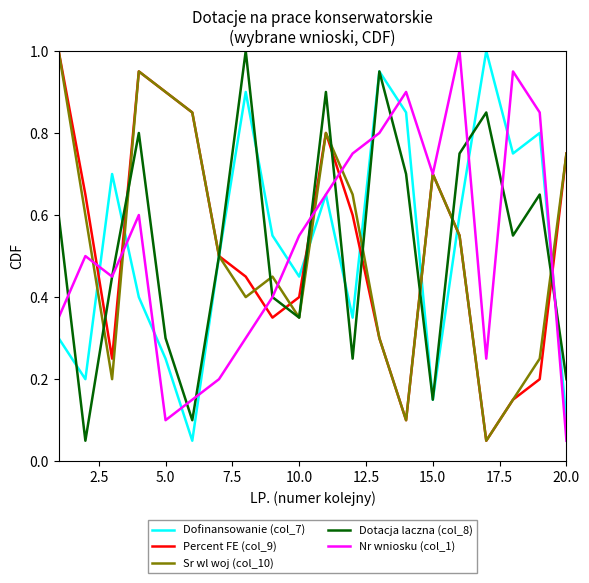

What is the greatest value displayed?

1.0